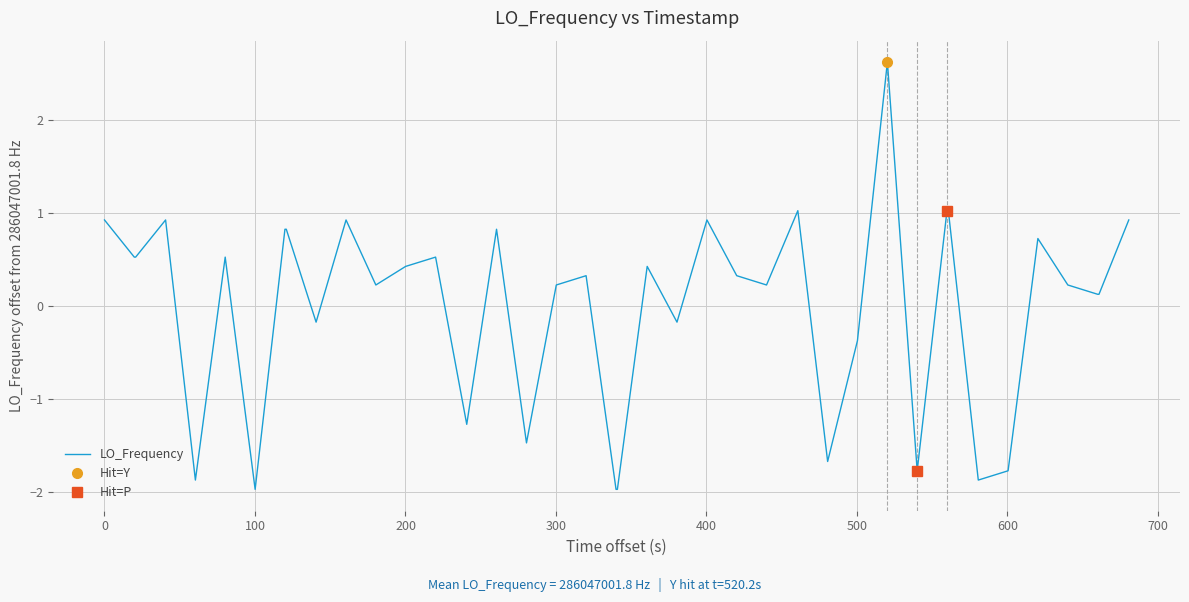

What is the maximum value for LO_Frequency?

2.6